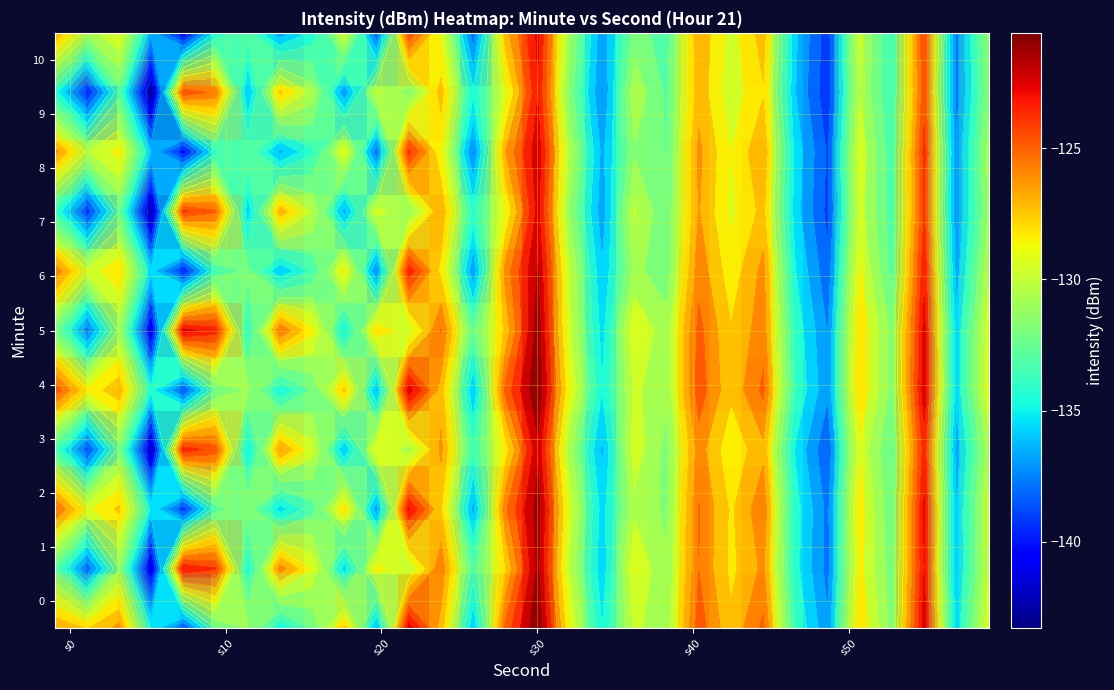

Count the number of data series in this chart.

11